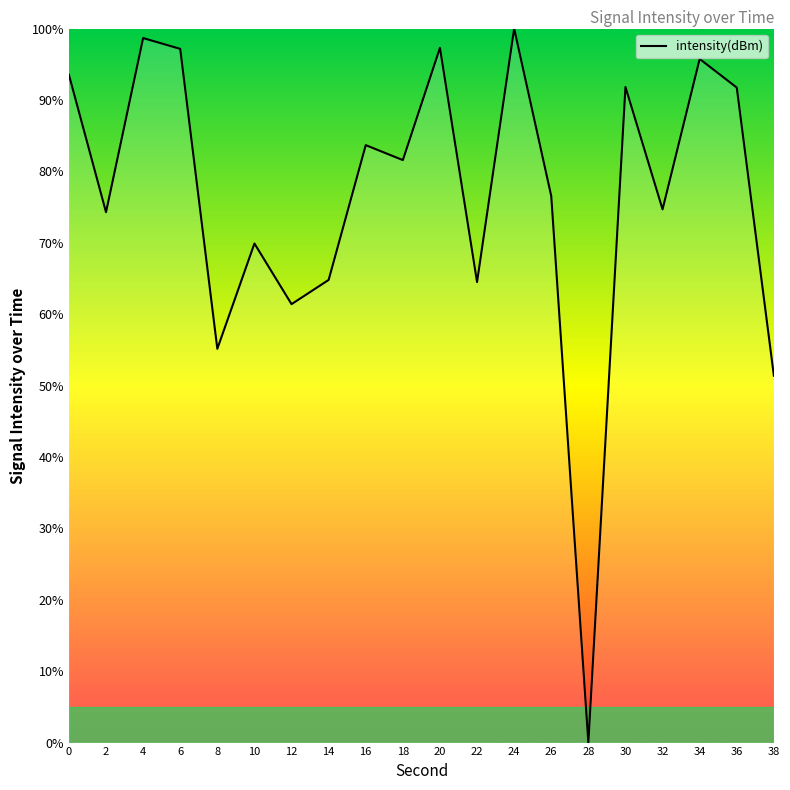

Where is the first local minimum?

2